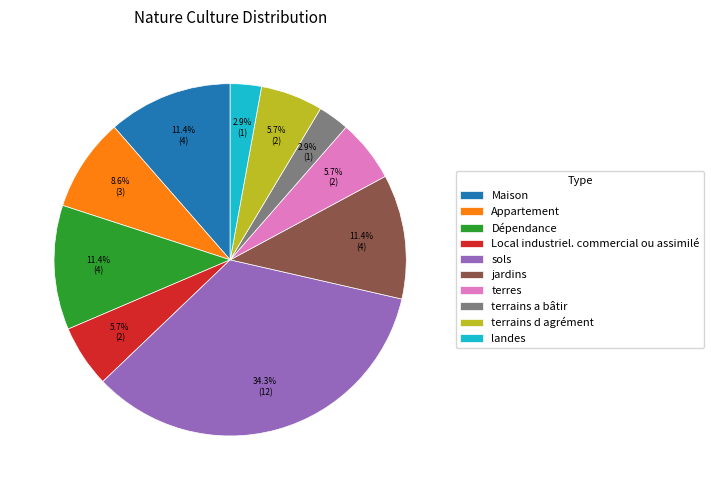

Do jardins and landes together represent more than half of the pie?

No